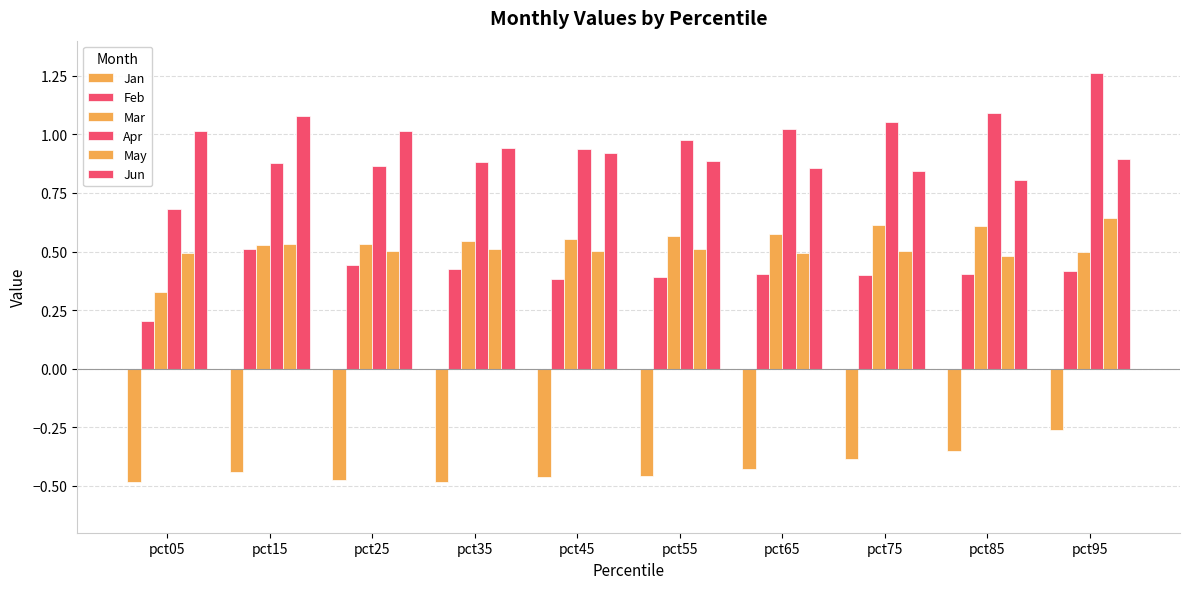

What is the difference between the second highest and minimum values in the Apr series?

0.4